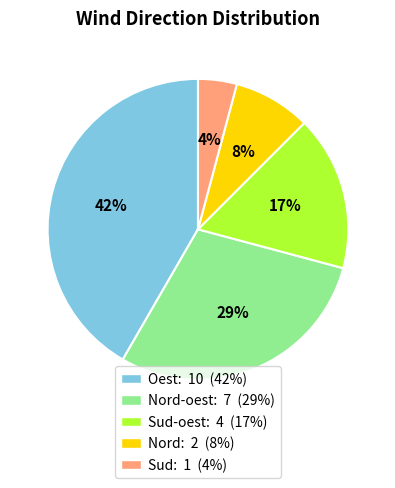

To the nearest percent, what is the average slice percentage?

20%